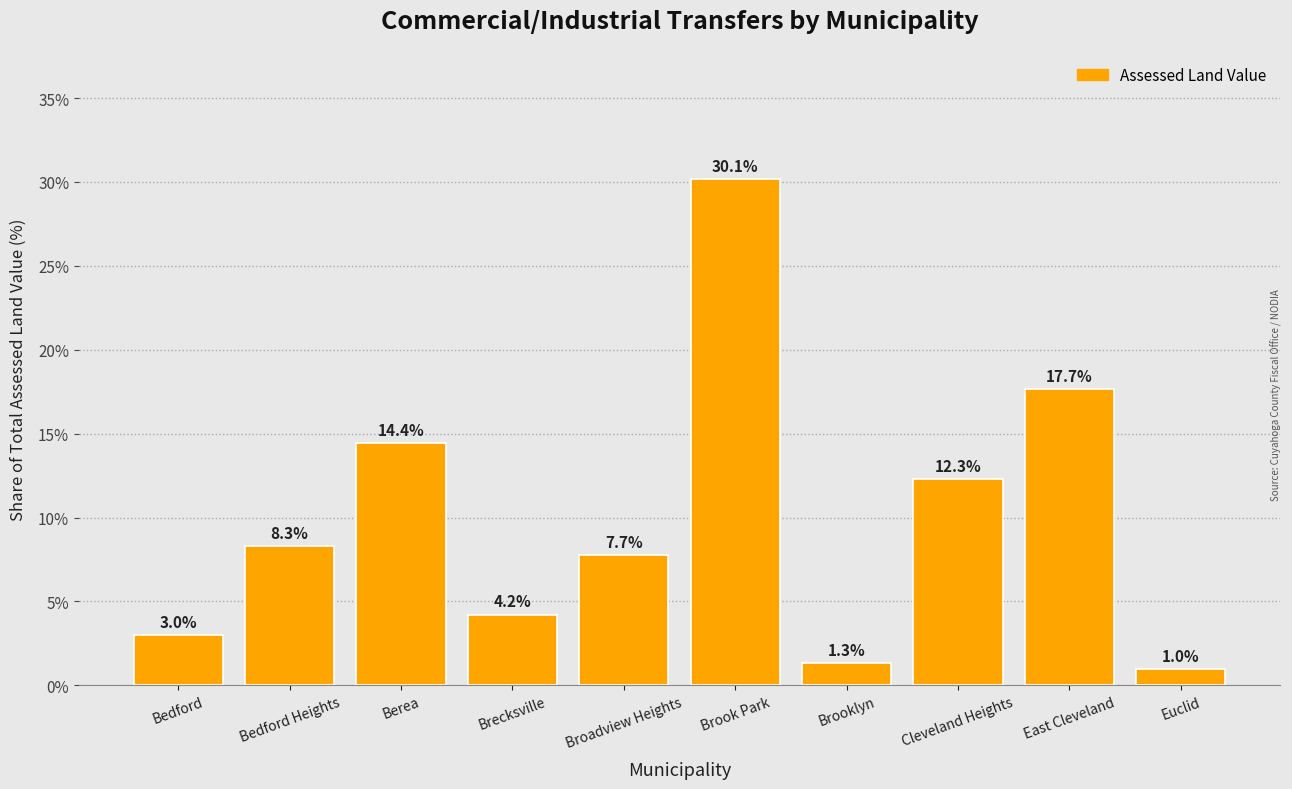

What is the approximate value at Bedford?

3.0